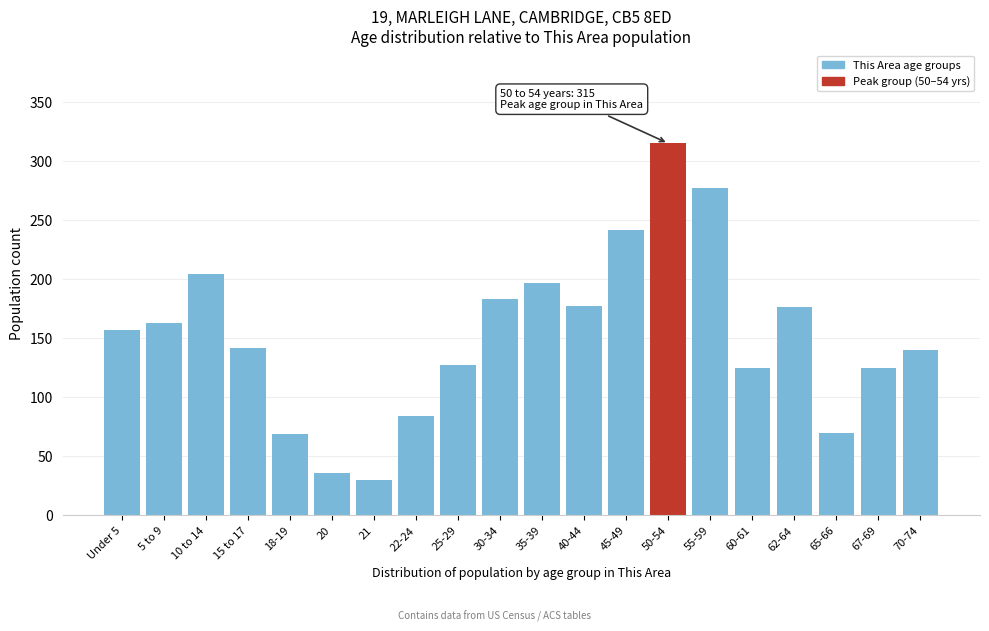

The value at 21 is 10. True or false?

False